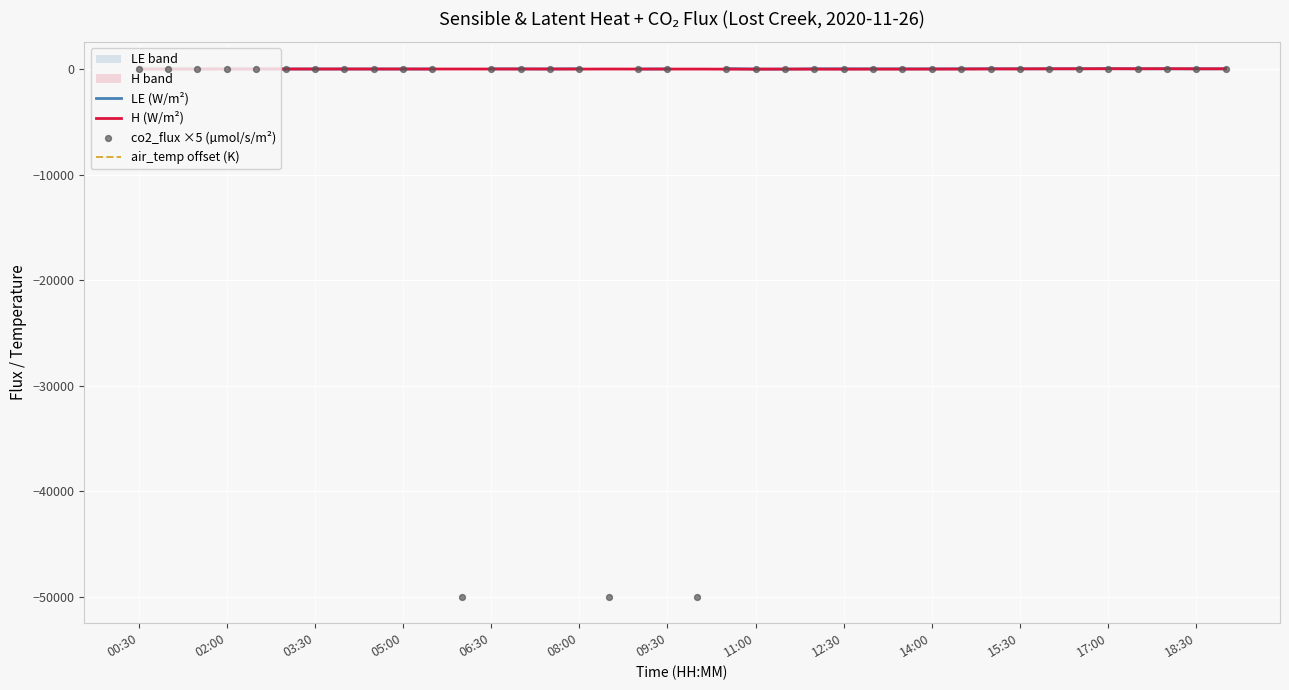

Which series contains the highest Y value?

LE (W/m²)